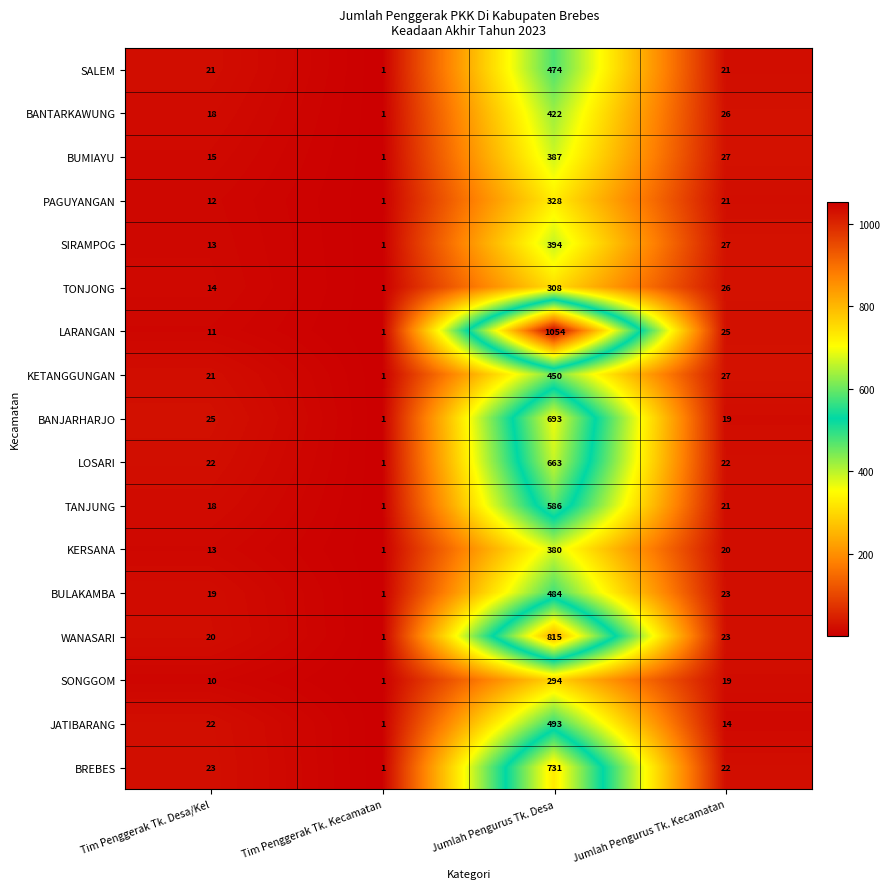

What is the minimum value shown in the chart?

1